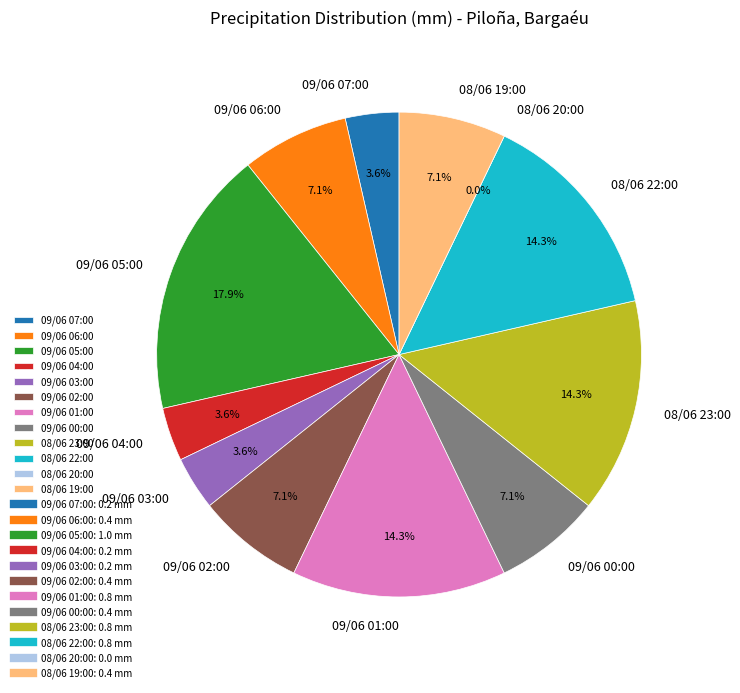

Is 09/06 05:00 the majority of the pie?

No